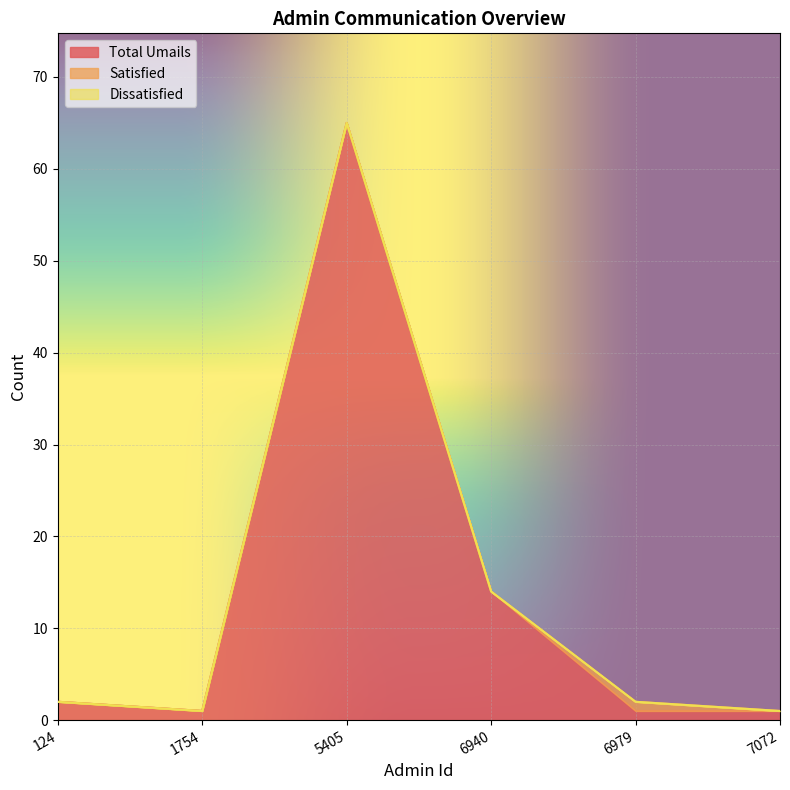

What is the maximum value shown in the chart?

65